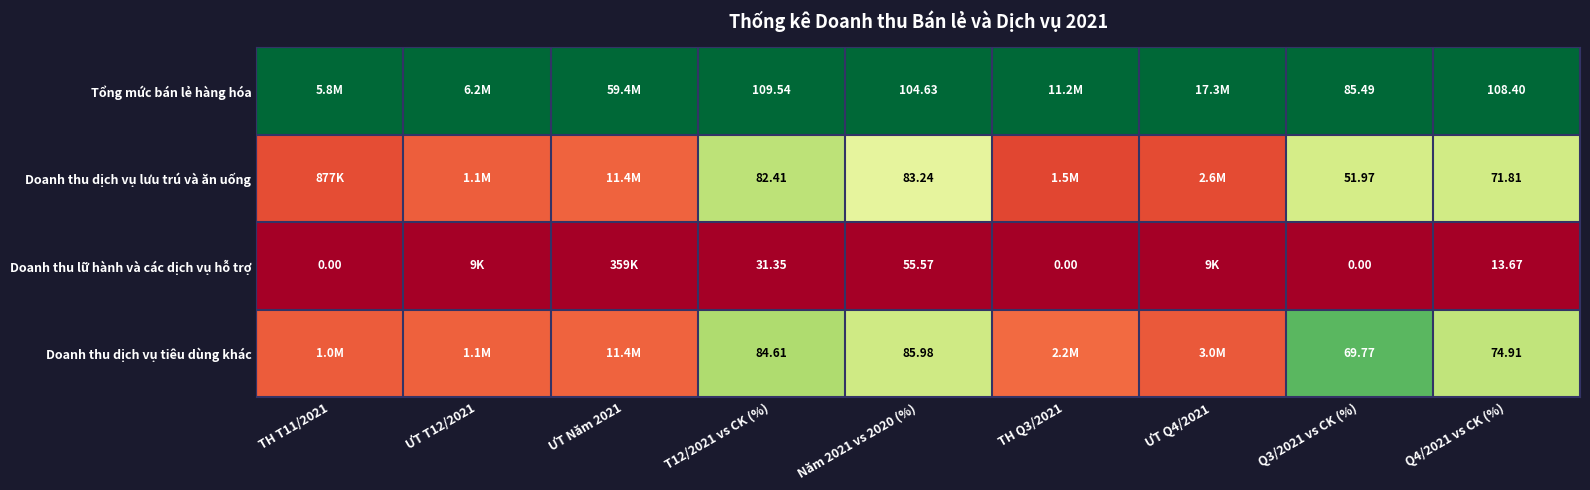

Is the value of Doanh thu dịch vụ lưu trú và ăn uống at Q4/2021 vs CK (%) greater than the value of Doanh thu lữ hành và các dịch vụ hỗ trợ at T12/2021 vs CK (%)?

Yes